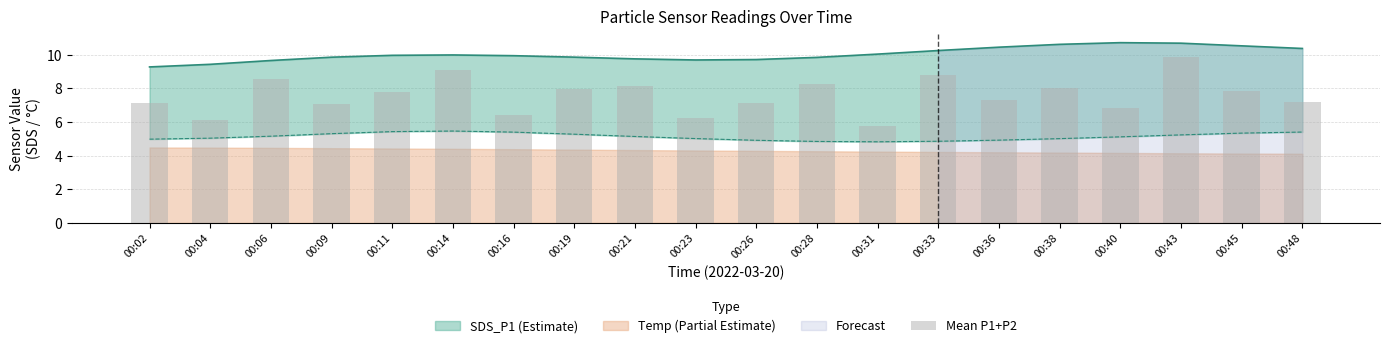

What is the value of the 15th bar from the left?

7.3